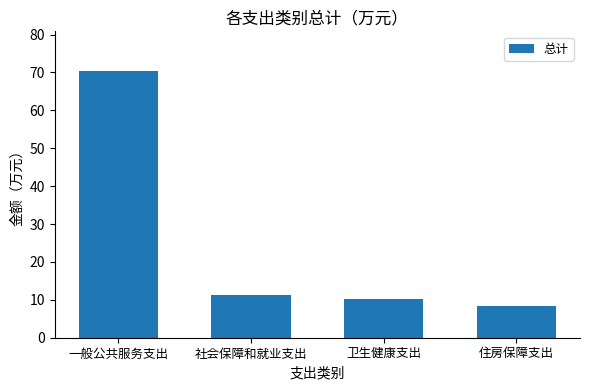

Where is the data nearest to the value 39?

社会保障和就业支出